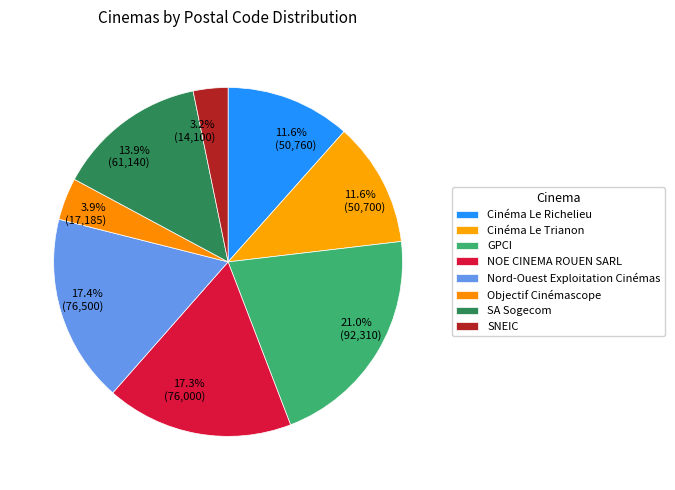

What percentage is the GPCI slice, to the nearest percent?

21%